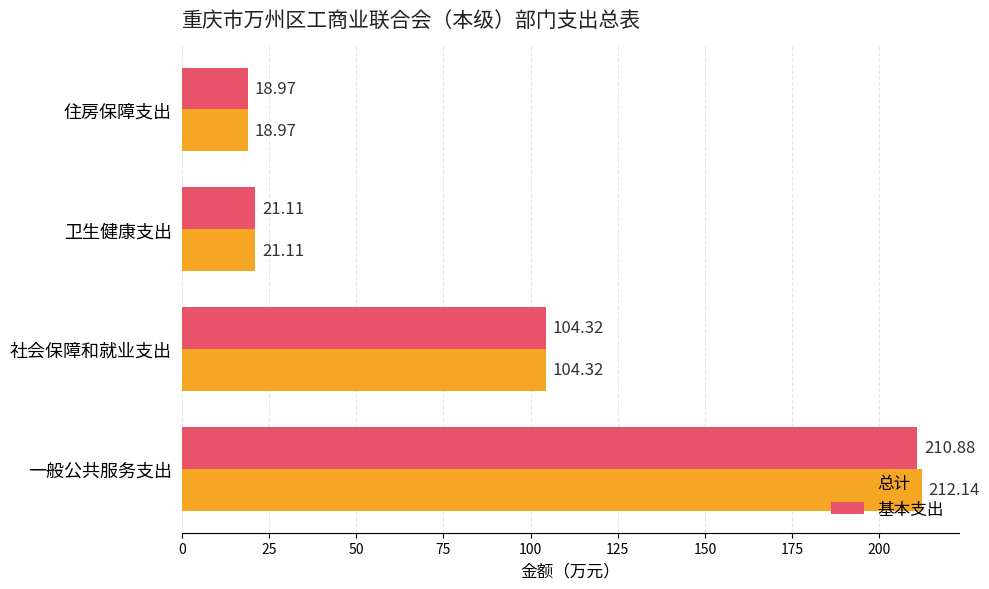

What is the total value across all series at 一般公共服务支出?

423.0